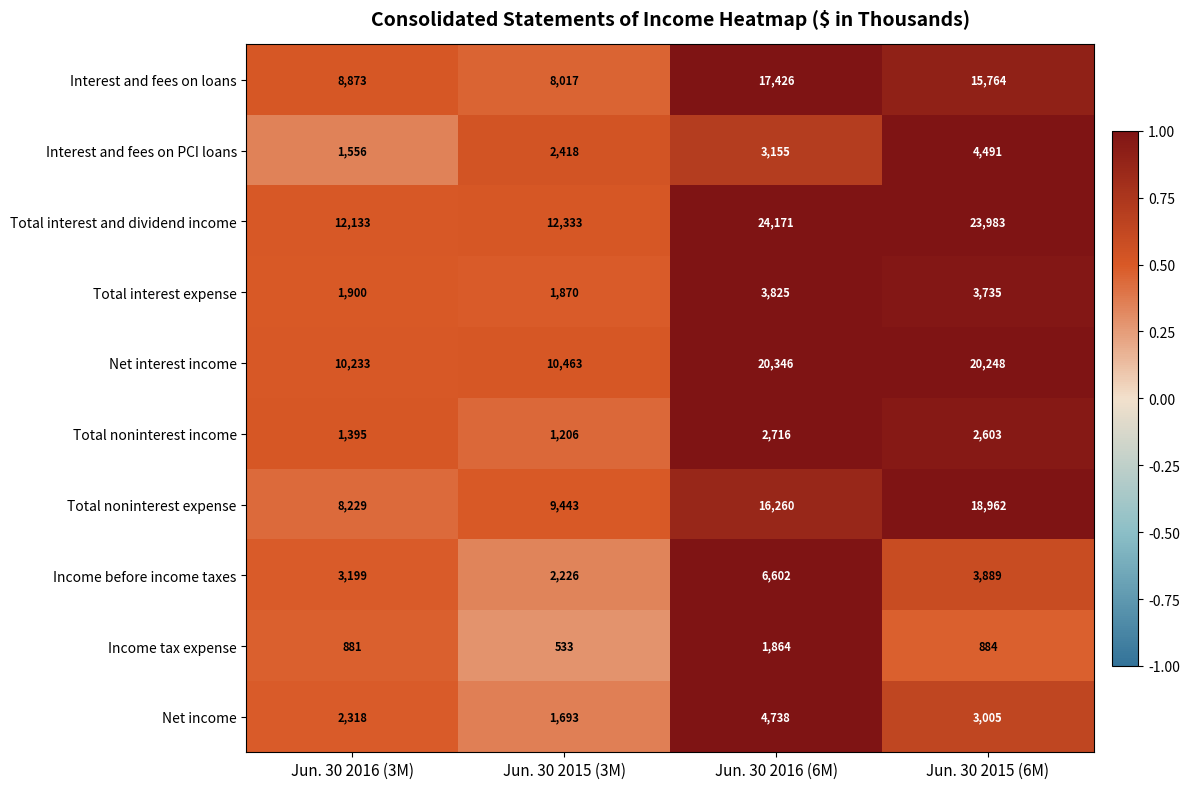

Count the Net income values in the range 2318 to 4738.

3